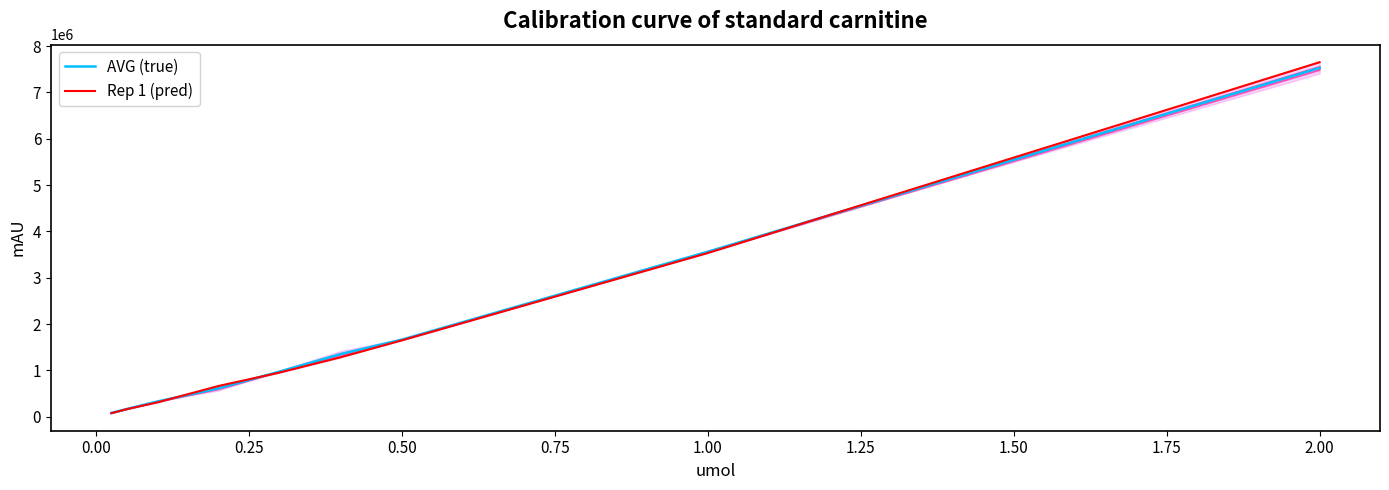

How many values in the AVG (true) series are below 973005?

4